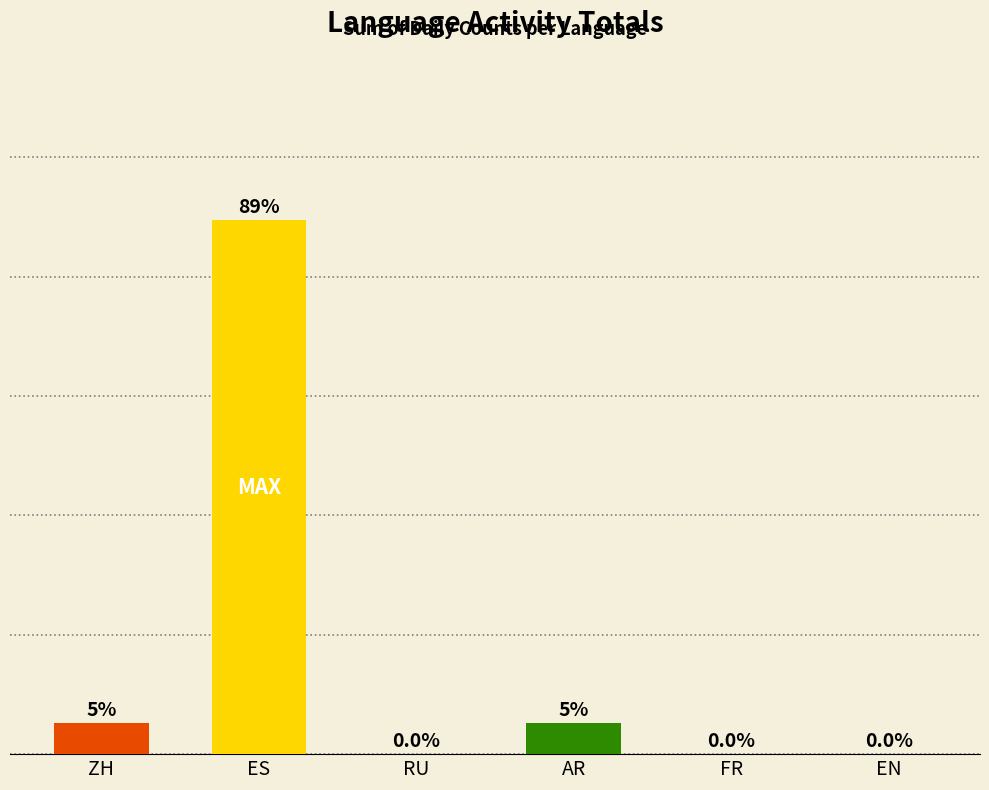

Which has a higher value, EN or ES?

ES